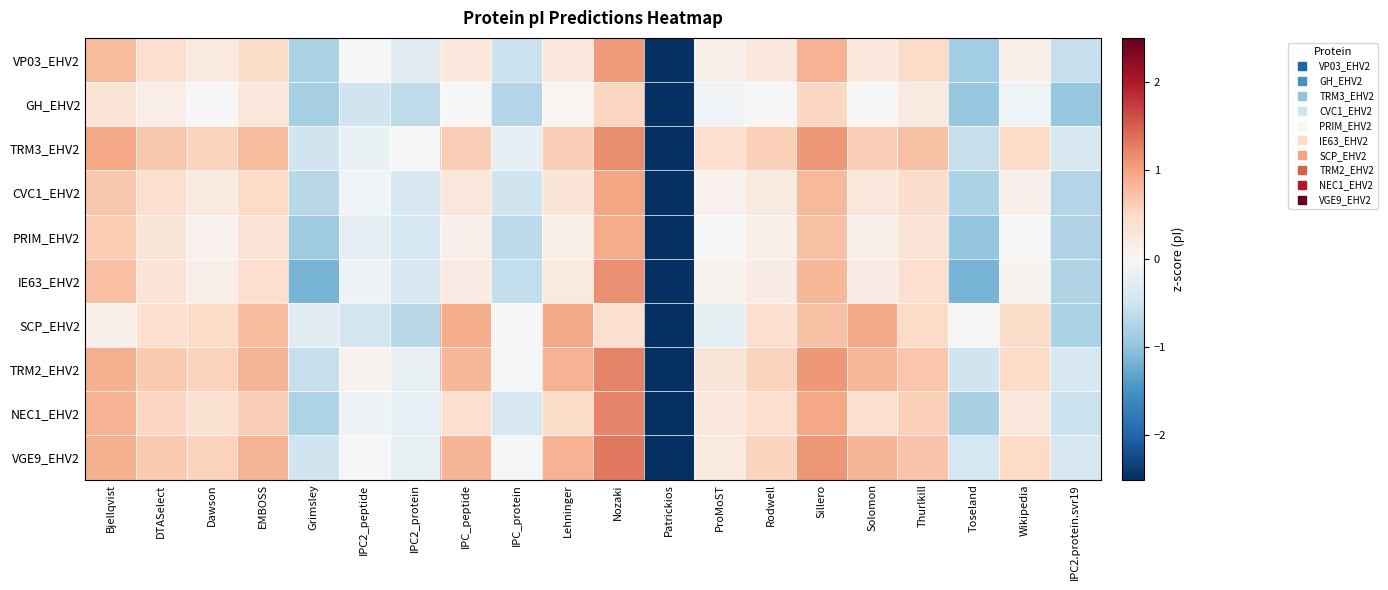

What is the difference between the highest and lowest values at IPC_protein?

0.8